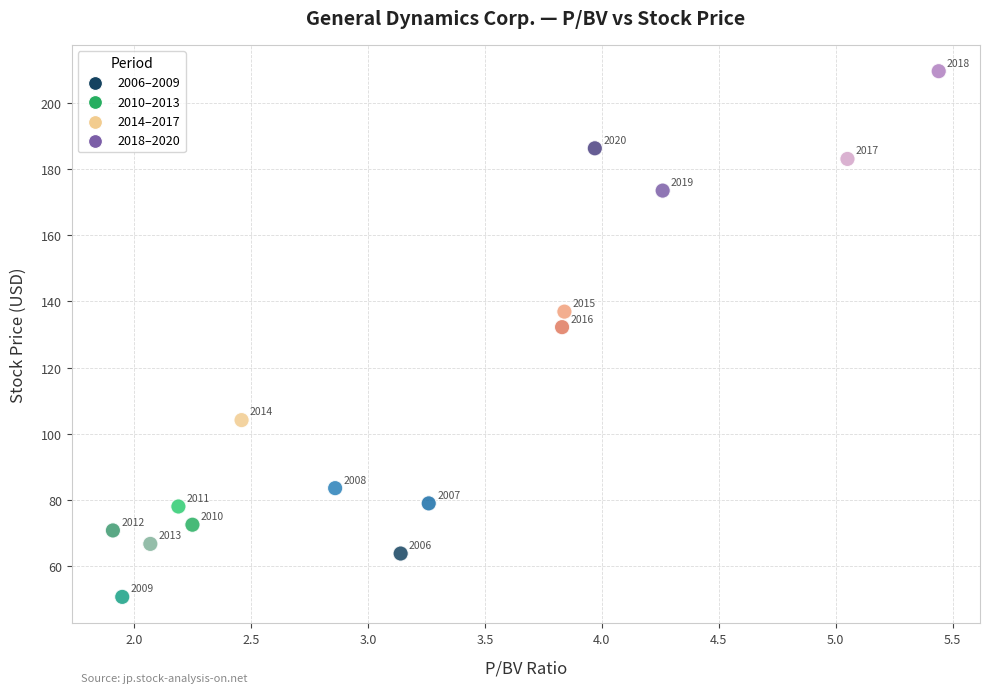

What is the range of Y values (max minus min)?

158.7